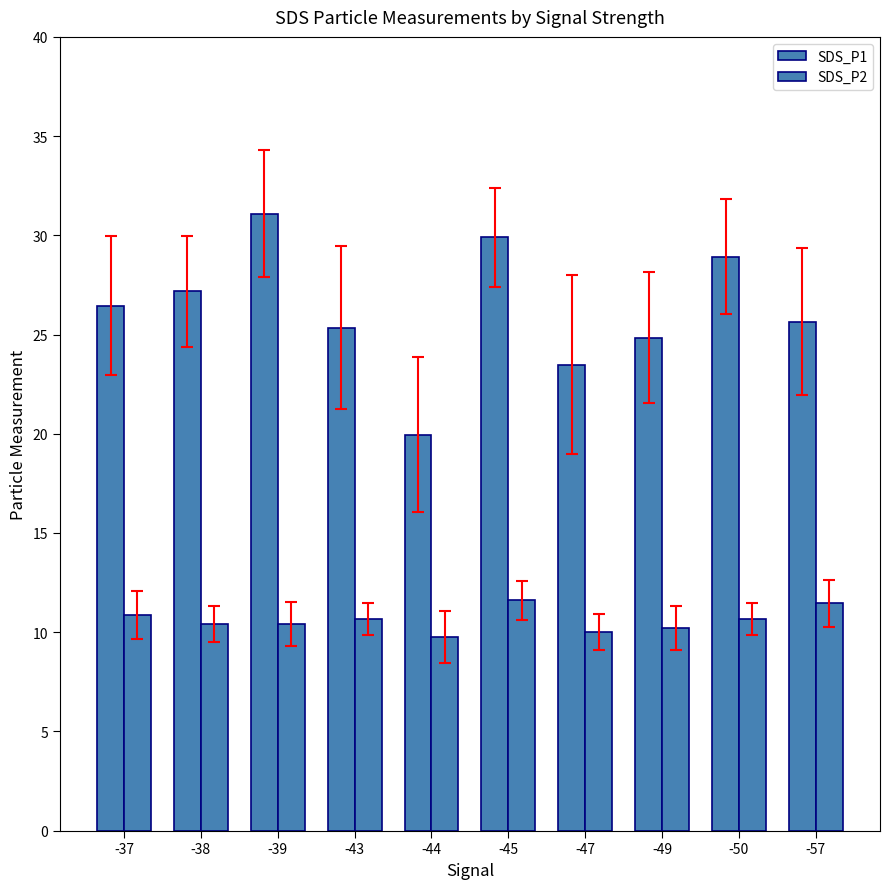

How many data points does each series have?

10